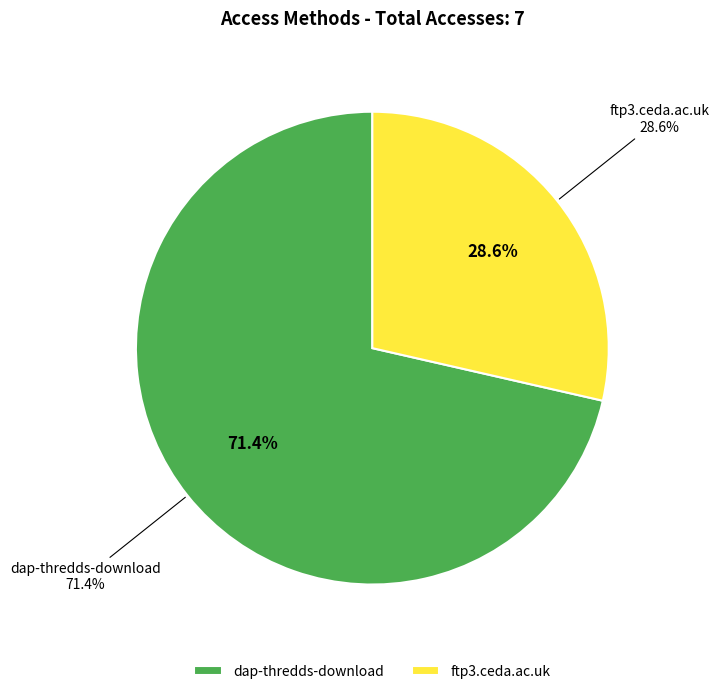

Which slice is the smallest?

ftp3.ceda.ac.uk